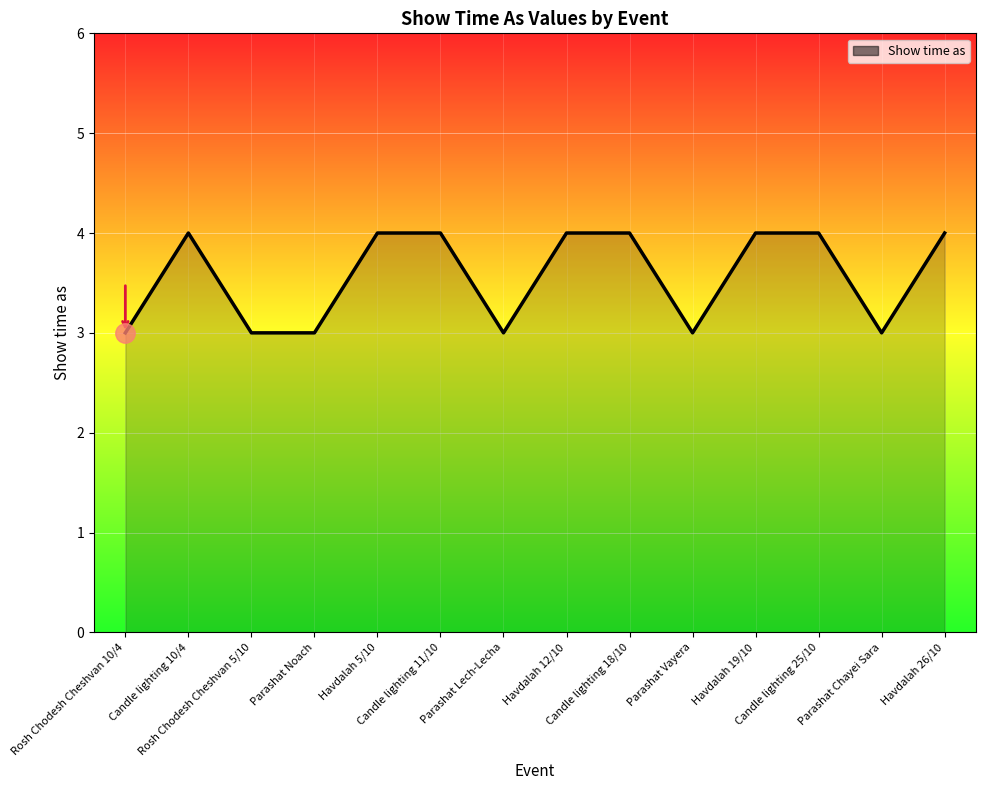

What is the ratio of the value at Rosh Chodesh Cheshvan 5/10 to the value at Parashat Lech-Lecha?

1.0